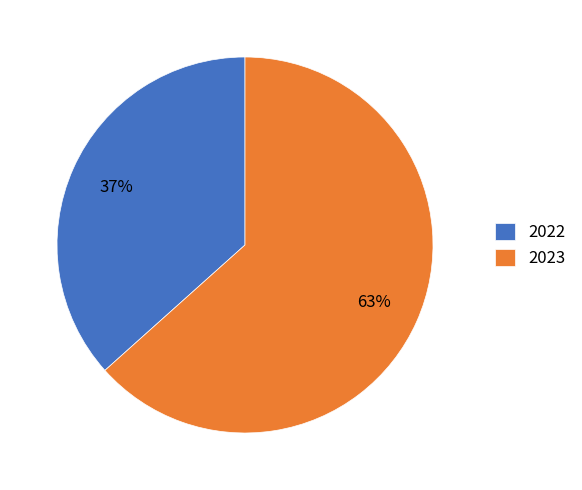

The 2023 slice represents 78% of the pie. True or false?

False